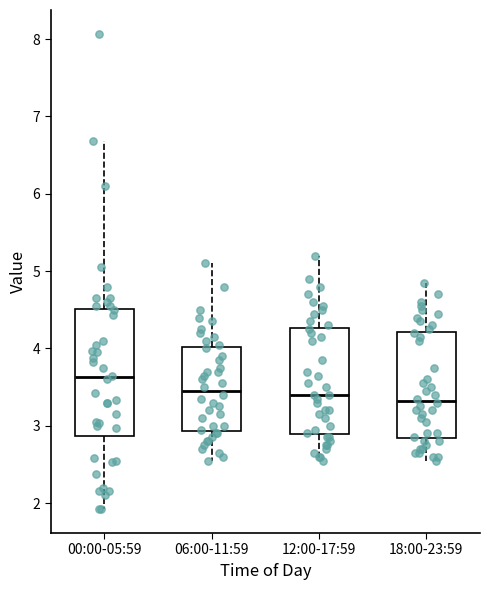

Which box is the tallest, from its lower edge to its upper edge?

00:00-05:59